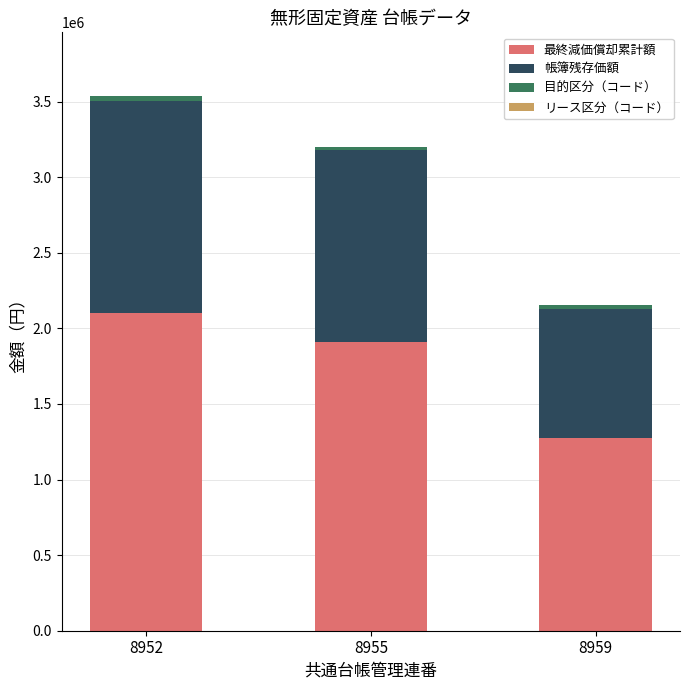

At which category is the sum across all series the highest?

8952